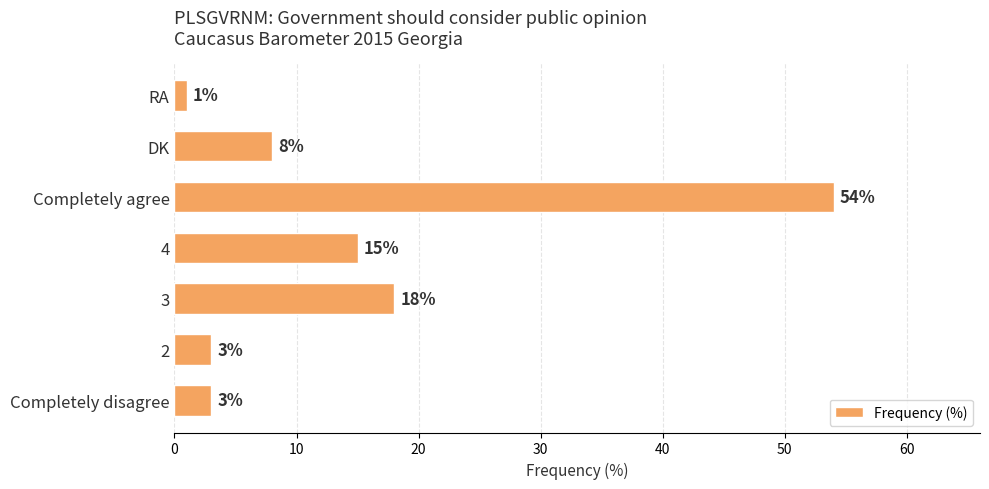

At which label is the value closest to 27?

3